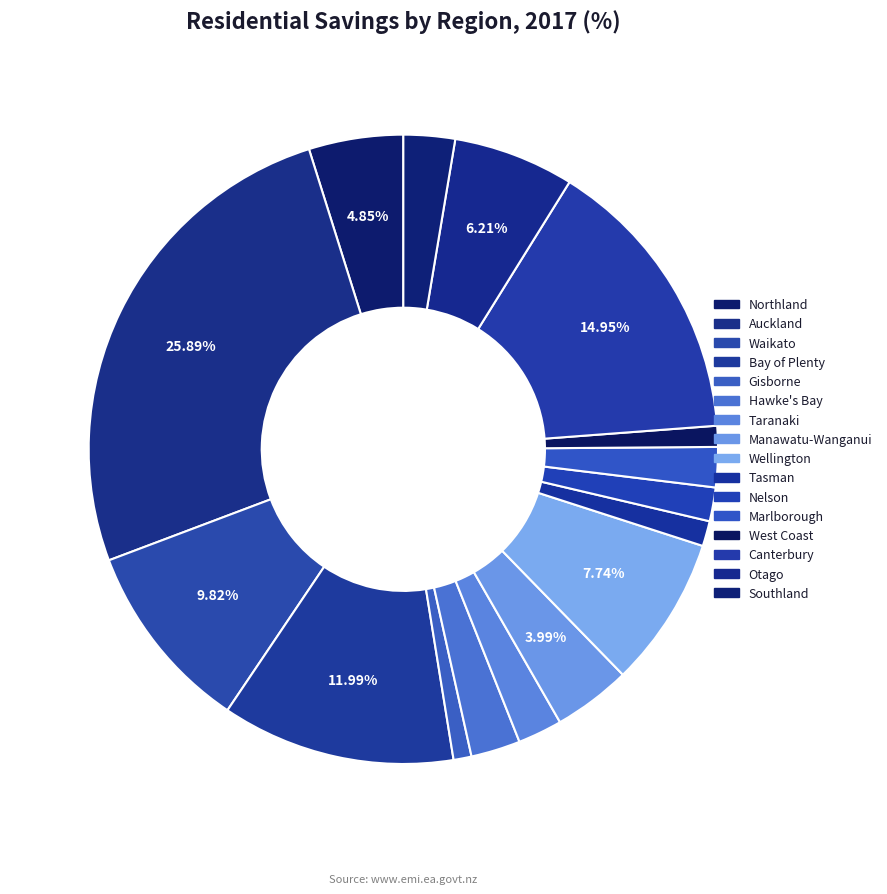

Which category has the smallest portion of the pie?

Gisborne